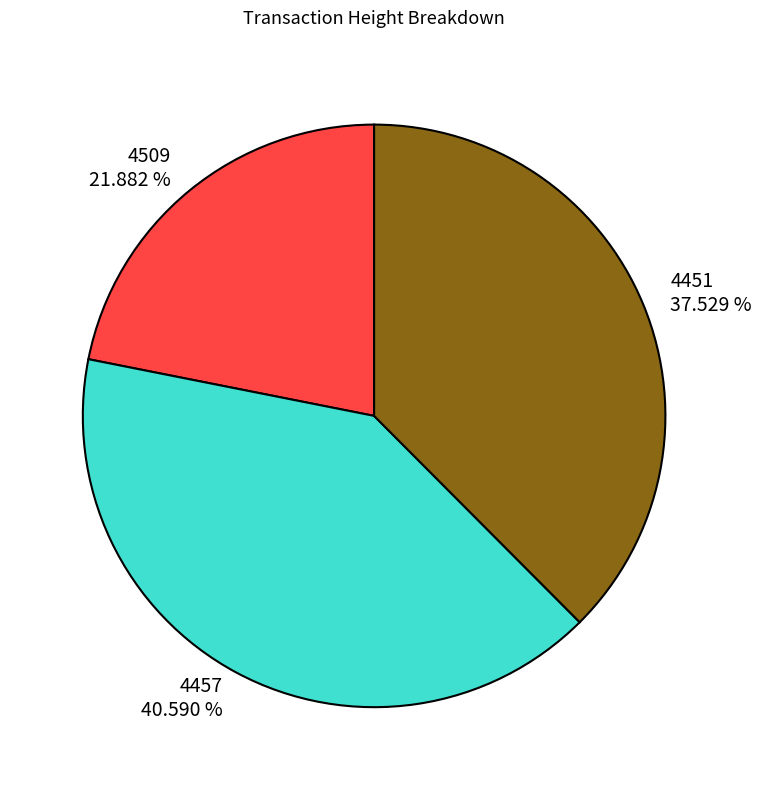

How many slices are in this pie chart?

3